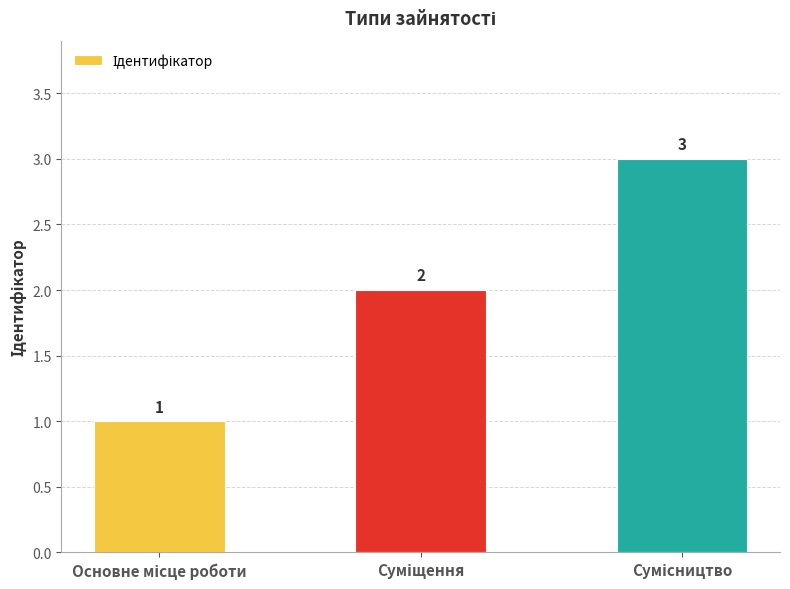

What is the value of the 1st bar from the left?

1